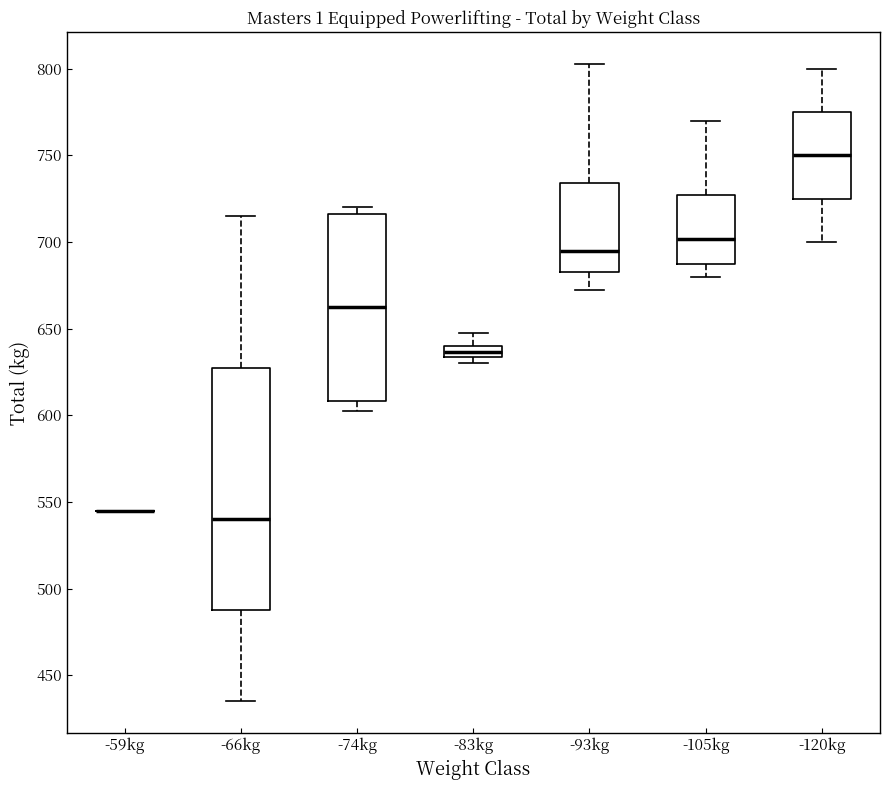

Comparing the boxes themselves (not the whiskers), which one is the tallest?

-66kg